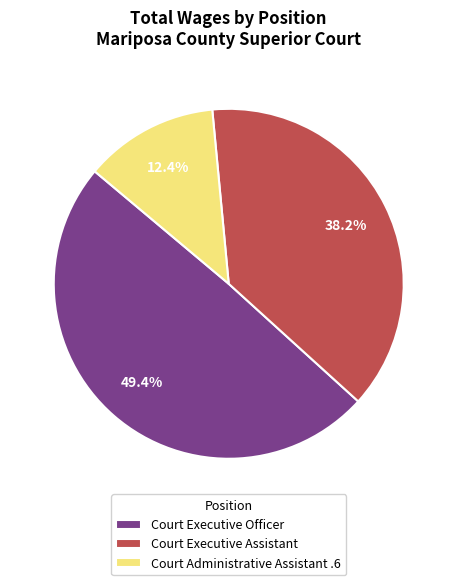

Rank the categories by value from highest to lowest.

Court Executive Officer, Court Executive Assistant, Court Administrative Assistant .6